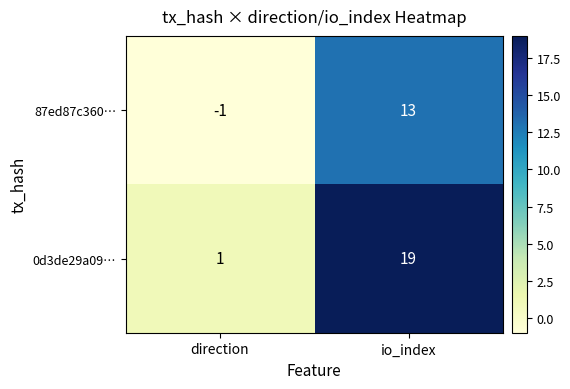

What is the highest value of the 87ed87c360… series?

13